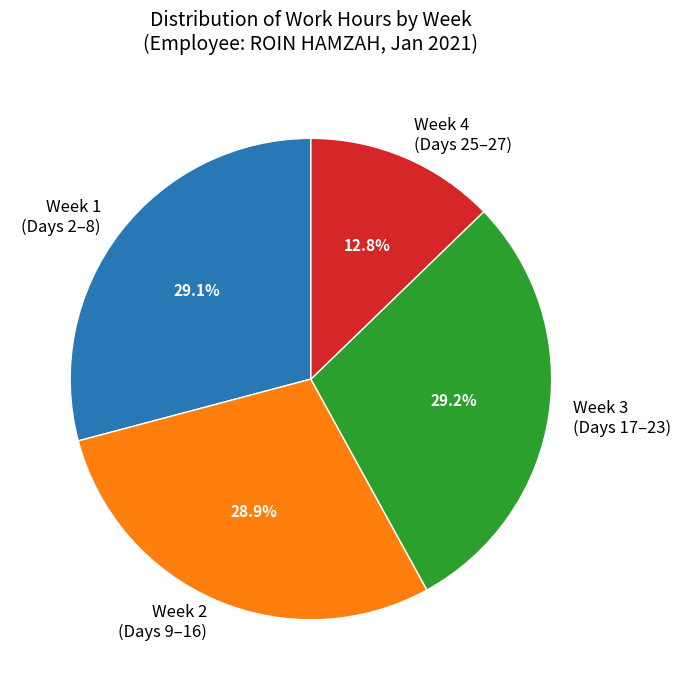

Does any single category account for the majority?

No